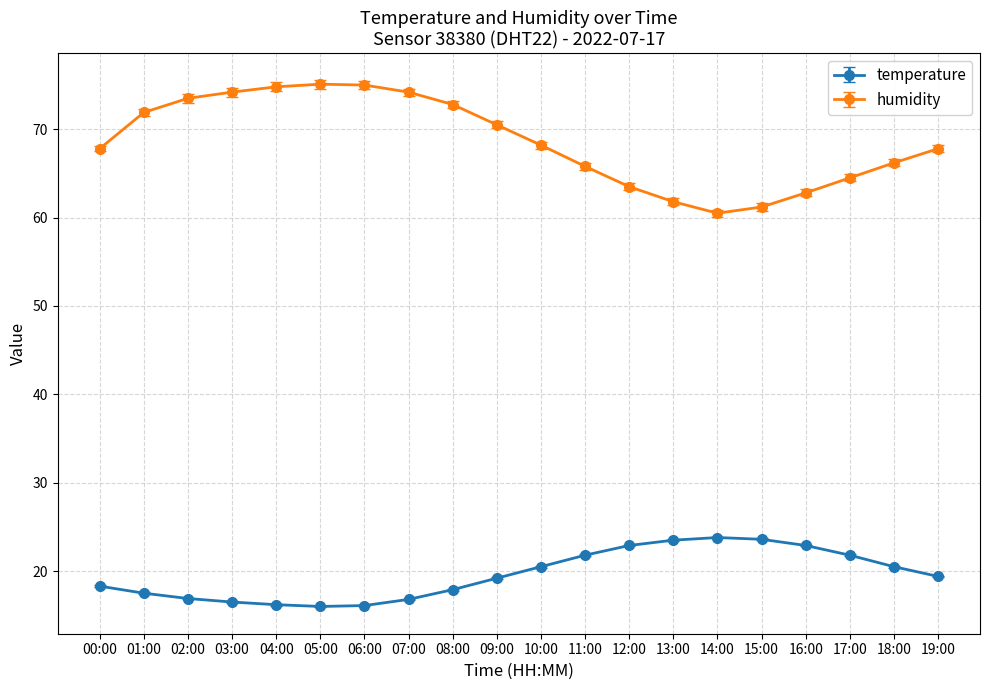

Which series has the widest spread of values?

humidity